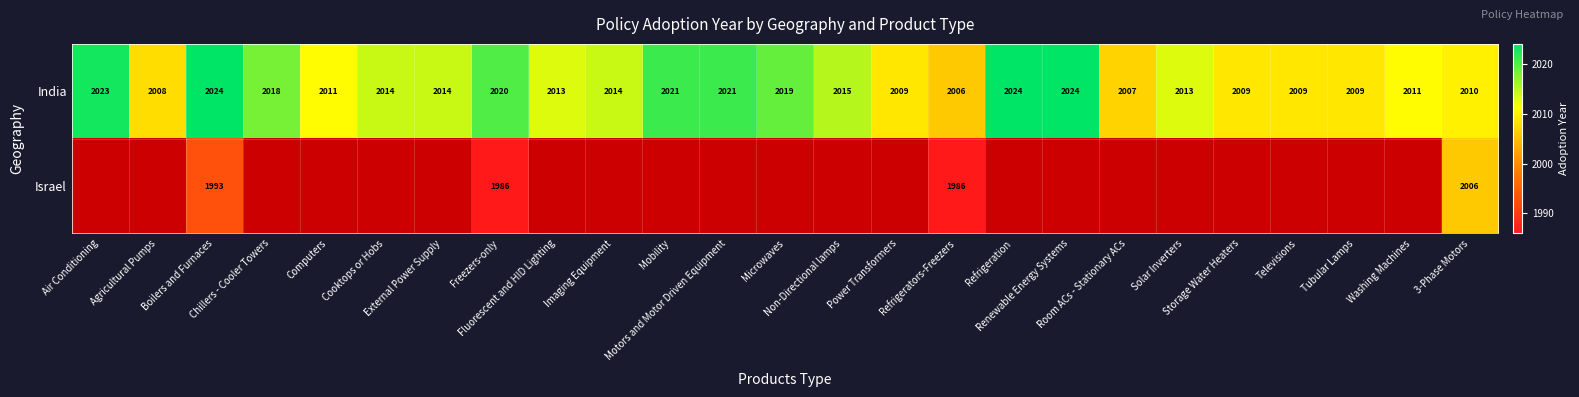

What is the total value across all series at Agricultural Pumps?

2008